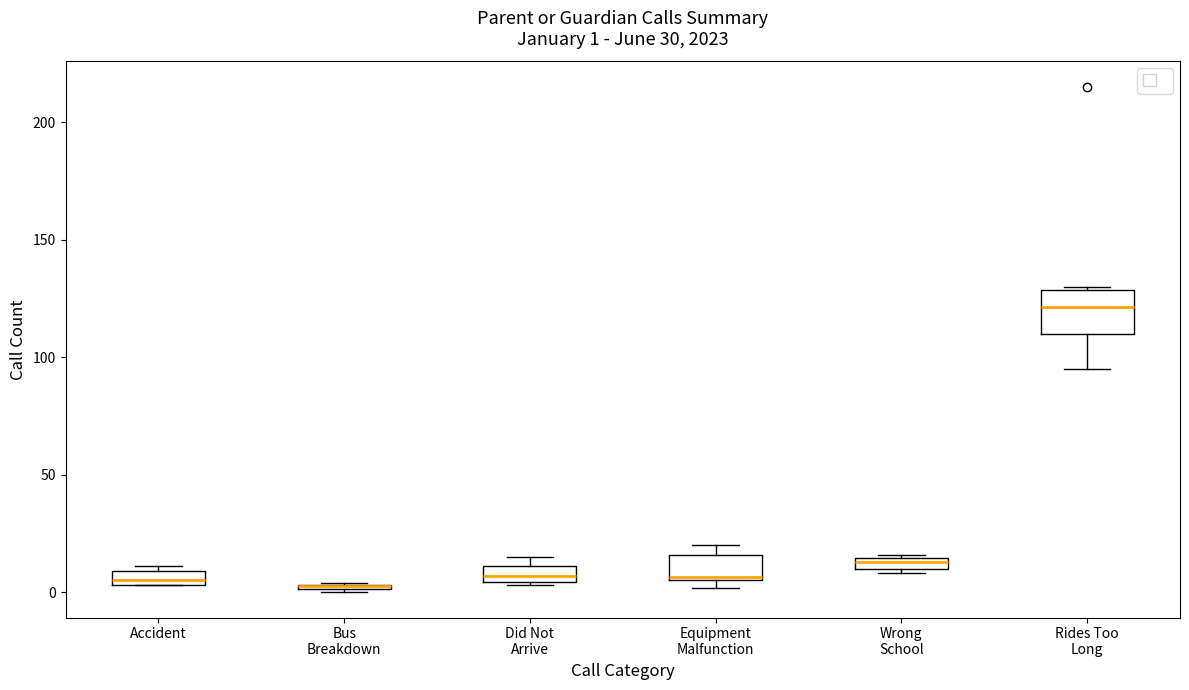

Which box is the tallest, from its lower edge to its upper edge?

Rides Too Long